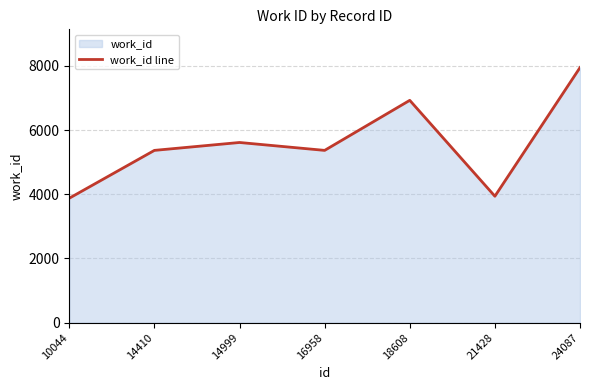

Rank the categories by value from lowest to highest.

10044, 21428, 14410, 16958, 14999, 18608, 24087